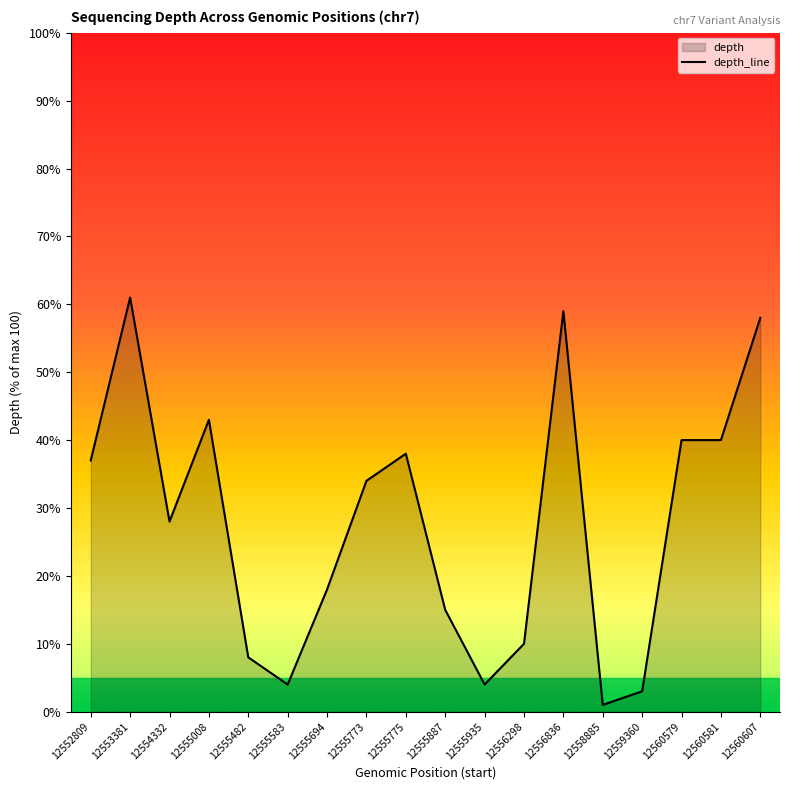

The chart shows a value of 17.4 at 12555775. True or false?

False